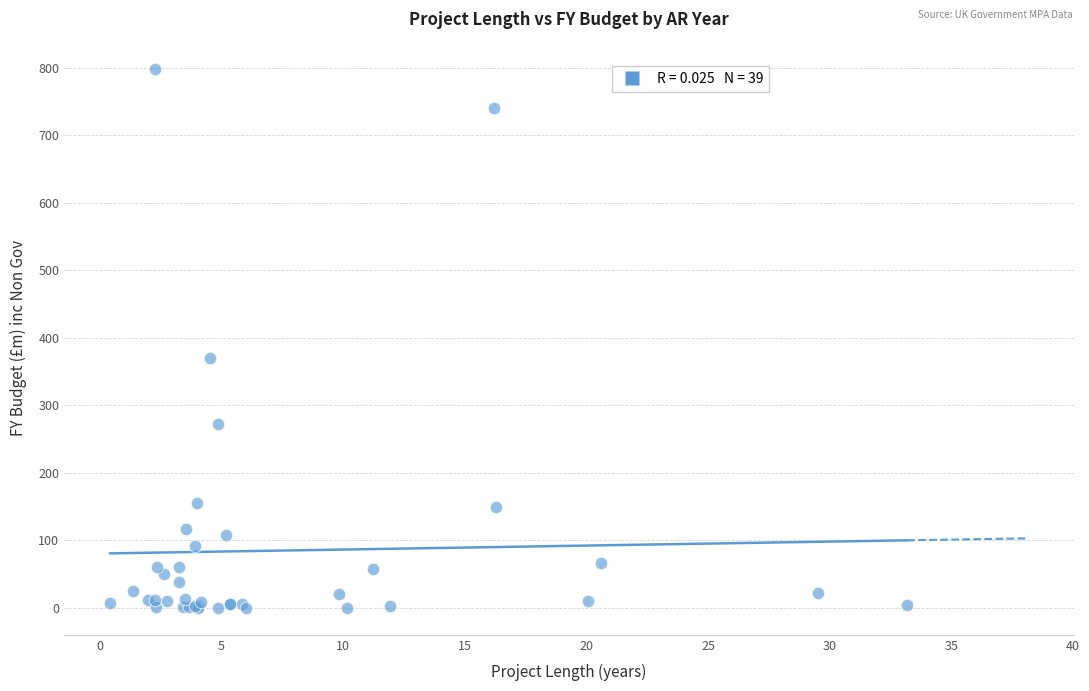

What Y value in the scatter plot is closest to 399?

370.0